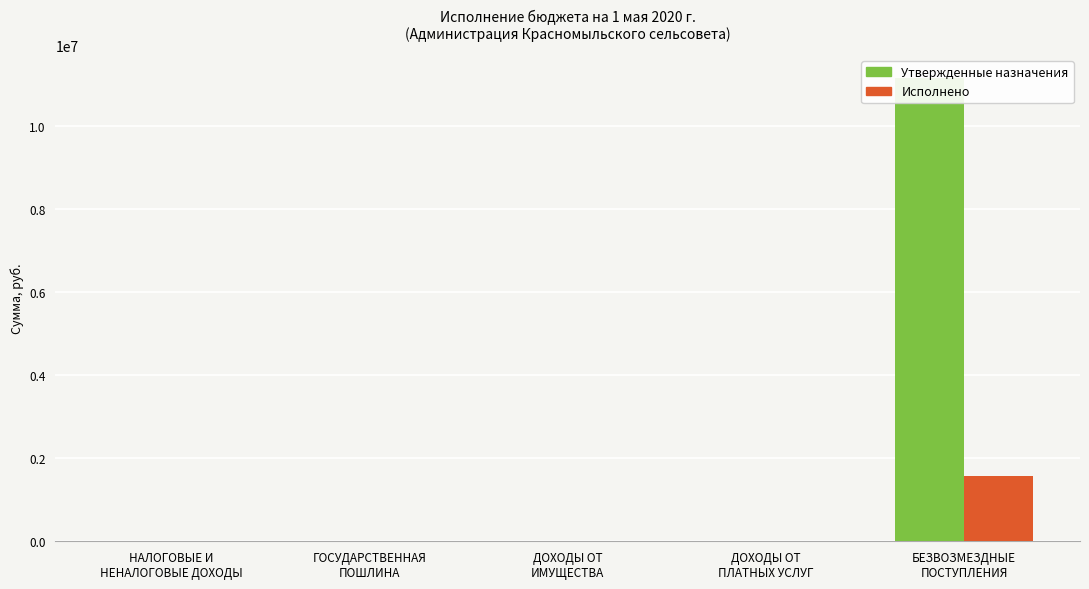

Reading left to right, what are all the values shown in this chart?

Утвержденные назначения: НАЛОГОВЫЕ И
НЕНАЛОГОВЫЕ ДОХОДЫ=2000.0	ГОСУДАРСТВЕННАЯ
ПОШЛИНА=2000.0	ДОХОДЫ ОТ
ИМУЩЕСТВА=0.0	ДОХОДЫ ОТ
ПЛАТНЫХ УСЛУГ=0.0	БЕЗВОЗМЕЗДНЫЕ
ПОСТУПЛЕНИЯ=11144968.0
Исполнено: НАЛОГОВЫЕ И
НЕНАЛОГОВЫЕ ДОХОДЫ=17176.5	ГОСУДАРСТВЕННАЯ
ПОШЛИНА=1400.0	ДОХОДЫ ОТ
ИМУЩЕСТВА=14500.0	ДОХОДЫ ОТ
ПЛАТНЫХ УСЛУГ=876.5	БЕЗВОЗМЕЗДНЫЕ
ПОСТУПЛЕНИЯ=1579640.3